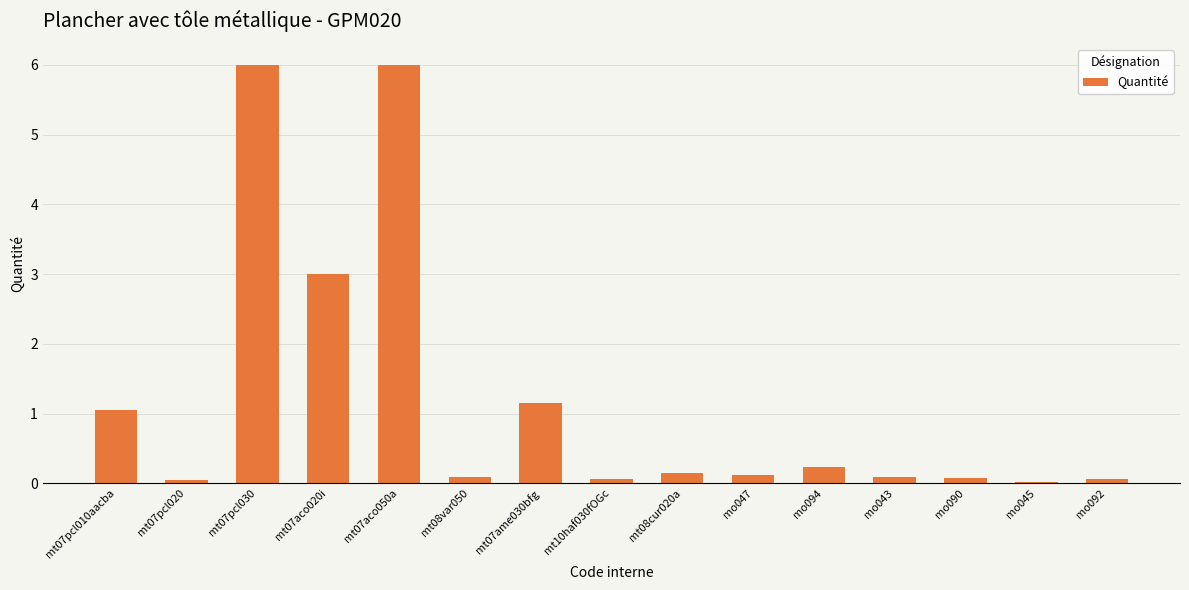

Count the number of categories in the chart.

15